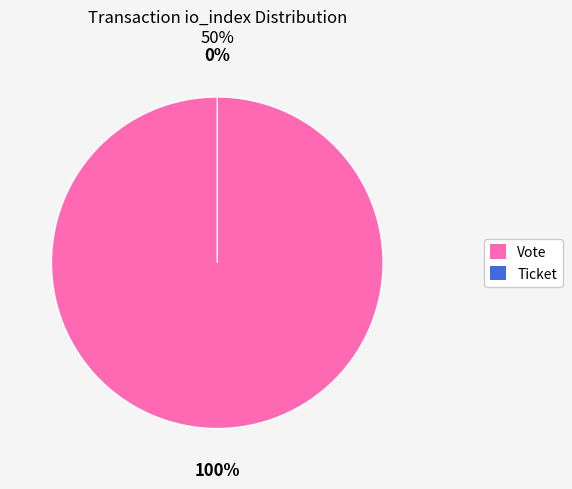

To the nearest percent, what portion does Vote represent?

100%